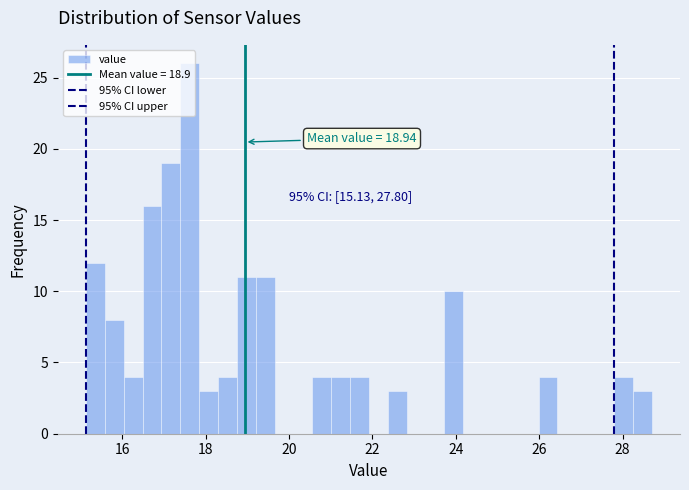

Around what value on the x-axis is the tallest bar? Give the approximate position of its centre, as read against the axis.

17.6